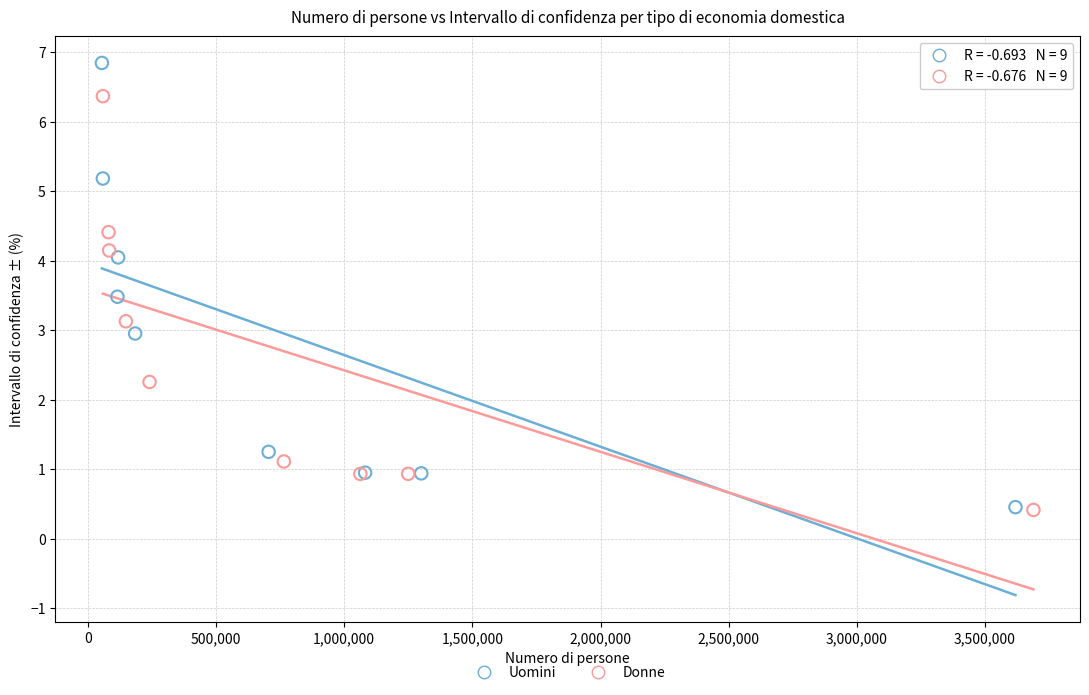

Which series has the largest Y range (max minus min)?

Uomini